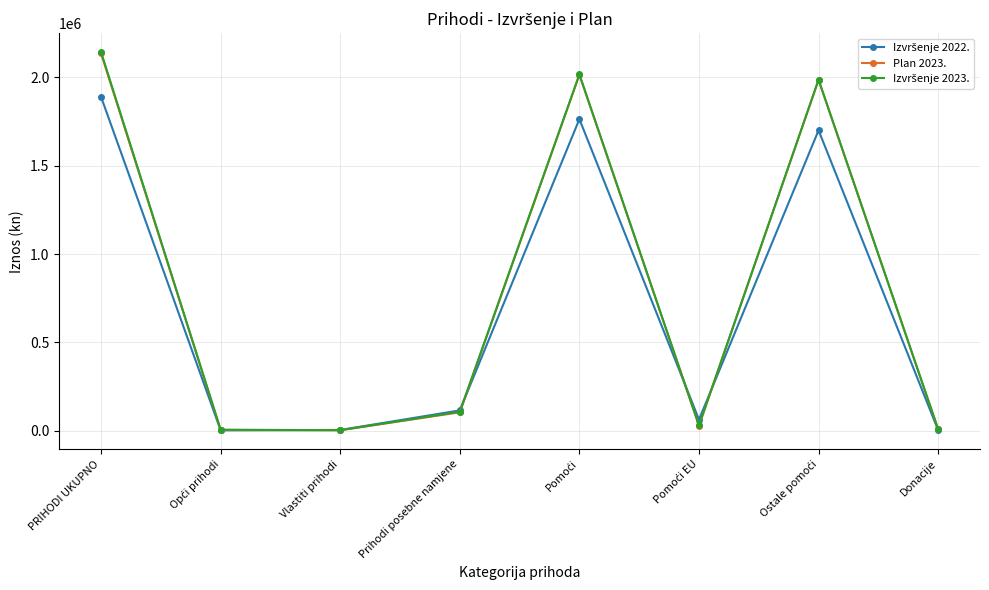

What is the maximum value shown in the chart?

2143498.1